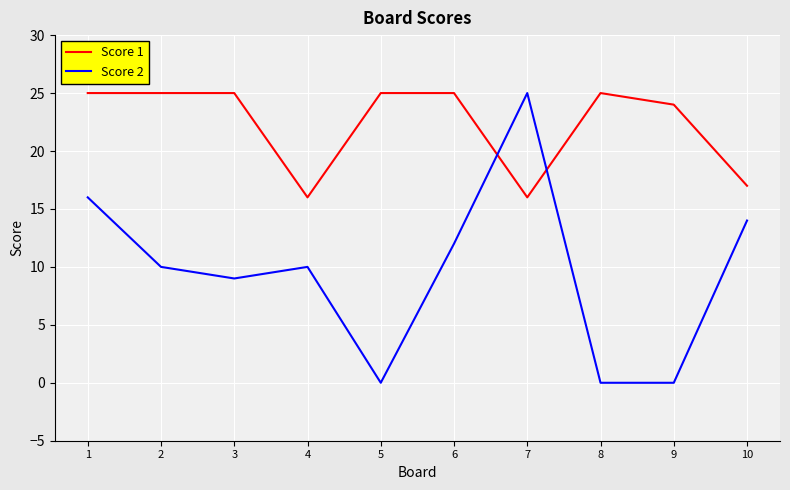

The Score 2 series shows 6 at 2. True or false?

False